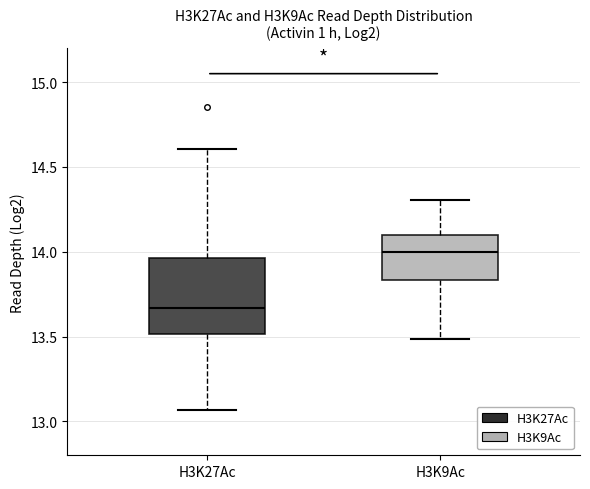

Which box's median line is the highest?

H3K9Ac